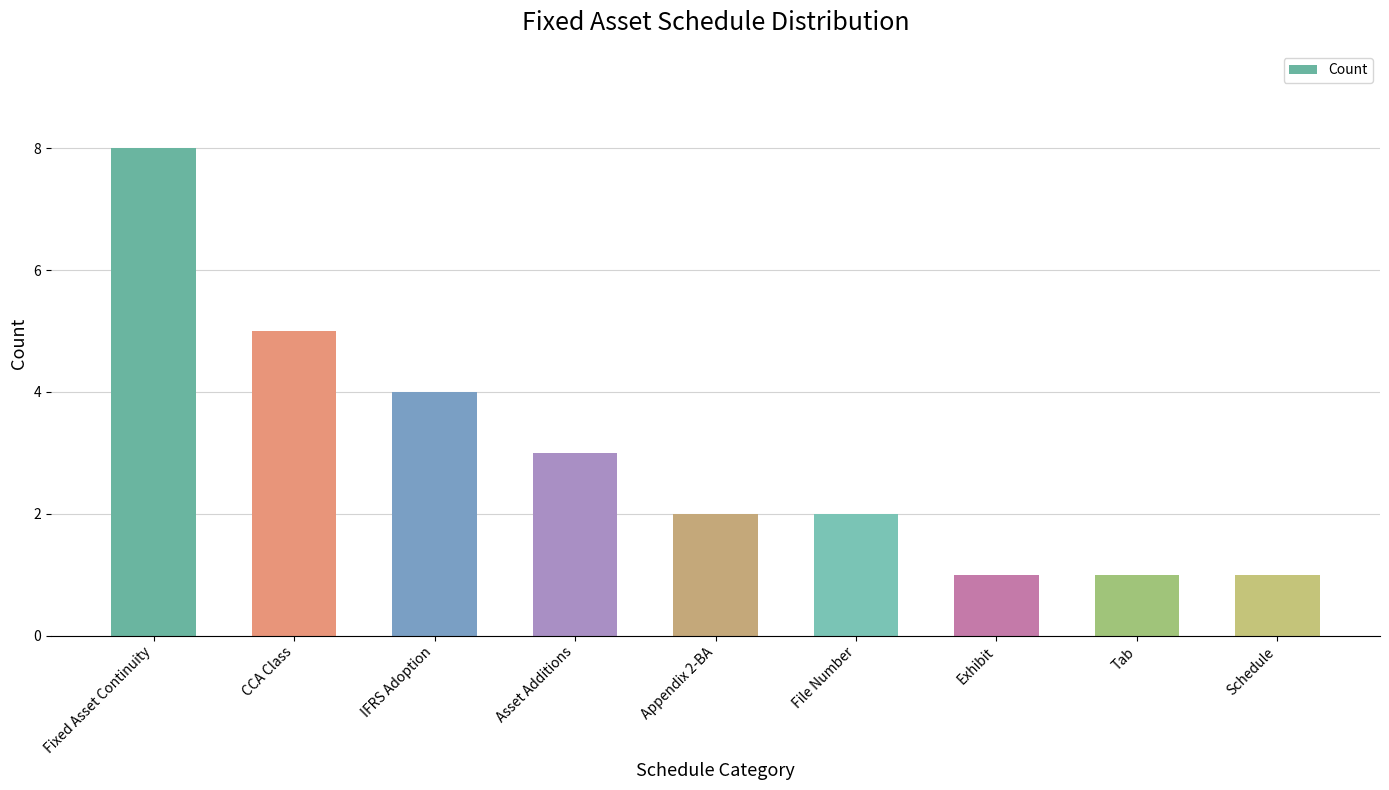

Is it true that the value at Appendix 2-BA is 2?

True